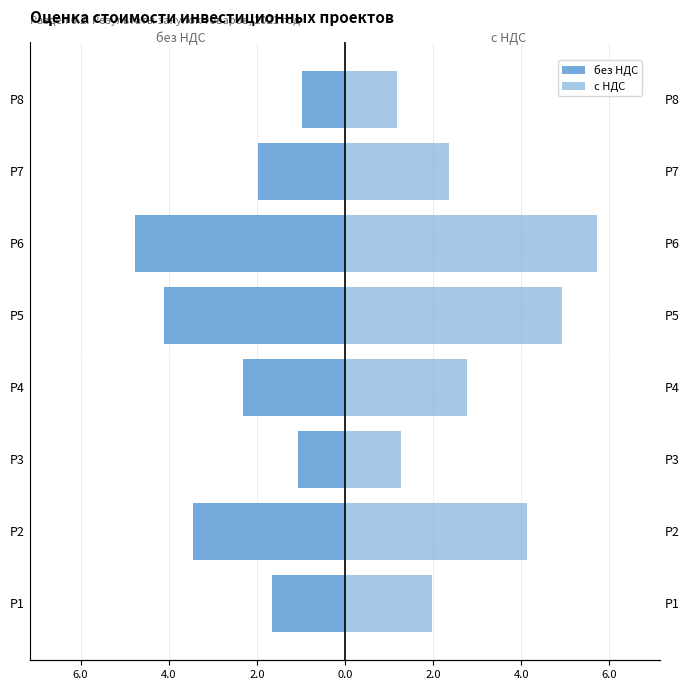

The с НДС series shows 8.7 at 2.0. True or false?

False